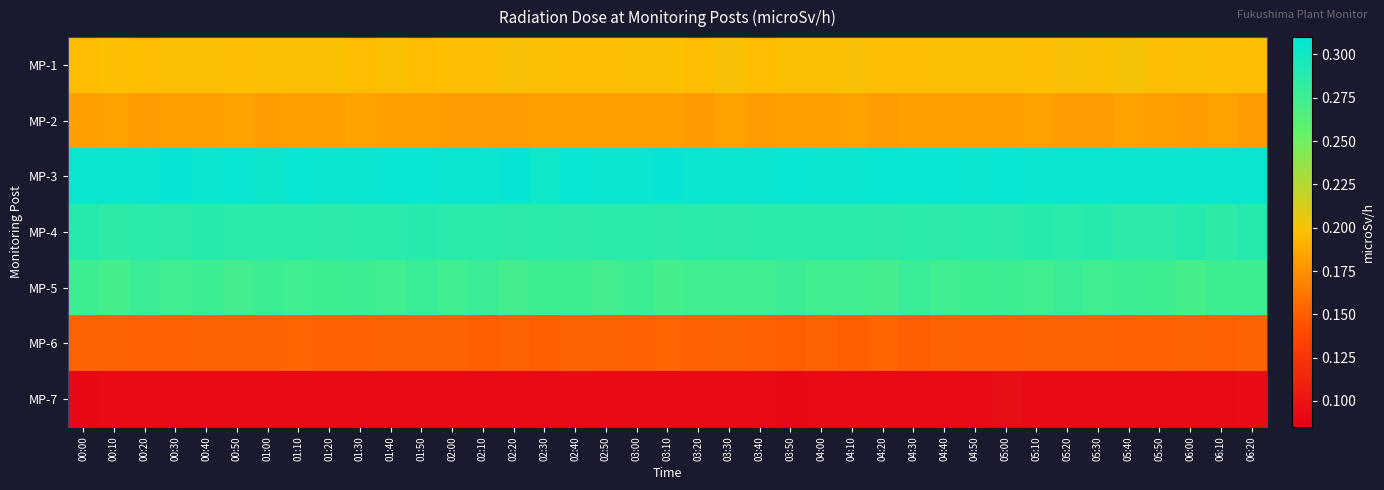

At how many categories does at least one series exceed 0?

39